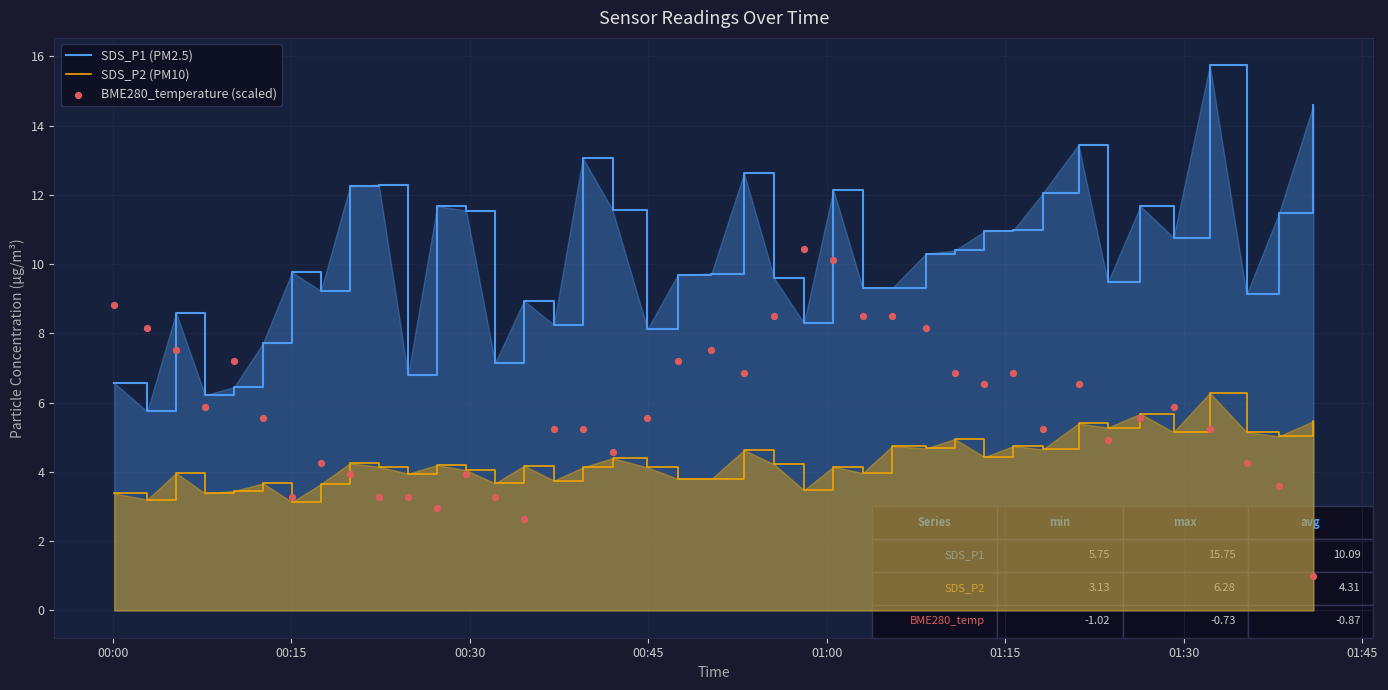

What is the maximum value for SDS_P1 (PM2.5)?

15.8